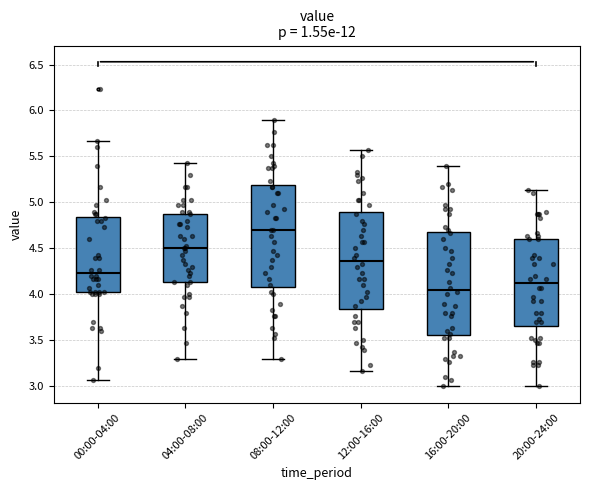

Reading left to right, read every box against the y-axis: the position of its median line, the range the box covers, and the ends of its whiskers. The values are not printed on the chart, so give them approximately, as read against the axis.

00:00-04:00: median 4.25, box 4.05 to 4.85, whiskers 3.05 to 5.65
04:00-08:00: median 4.50, box 4.15 to 4.90, whiskers 3.30 to 5.45
08:00-12:00: median 4.70, box 4.10 to 5.20, whiskers 3.30 to 5.90
12:00-16:00: median 4.35, box 3.85 to 4.90, whiskers 3.15 to 5.55
16:00-20:00: median 4.05, box 3.55 to 4.70, whiskers 3.00 to 5.40
20:00-24:00: median 4.10, box 3.65 to 4.60, whiskers 3.00 to 5.15